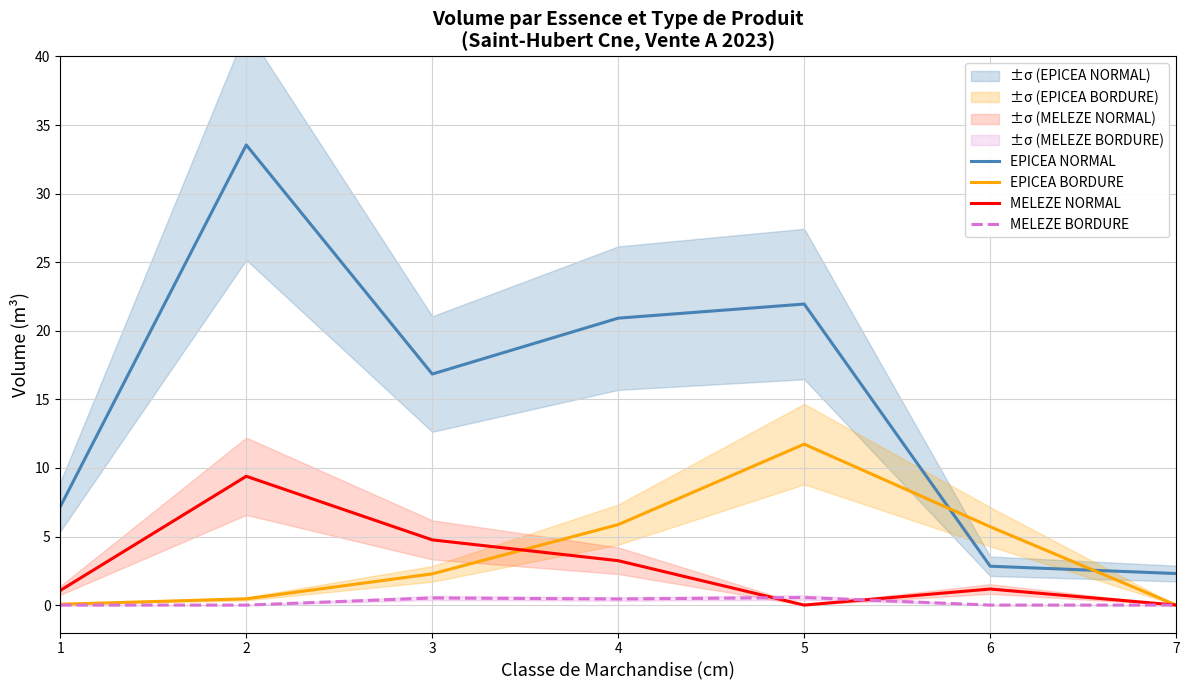

Which series has the largest total across all categories?

EPICEA NORMAL